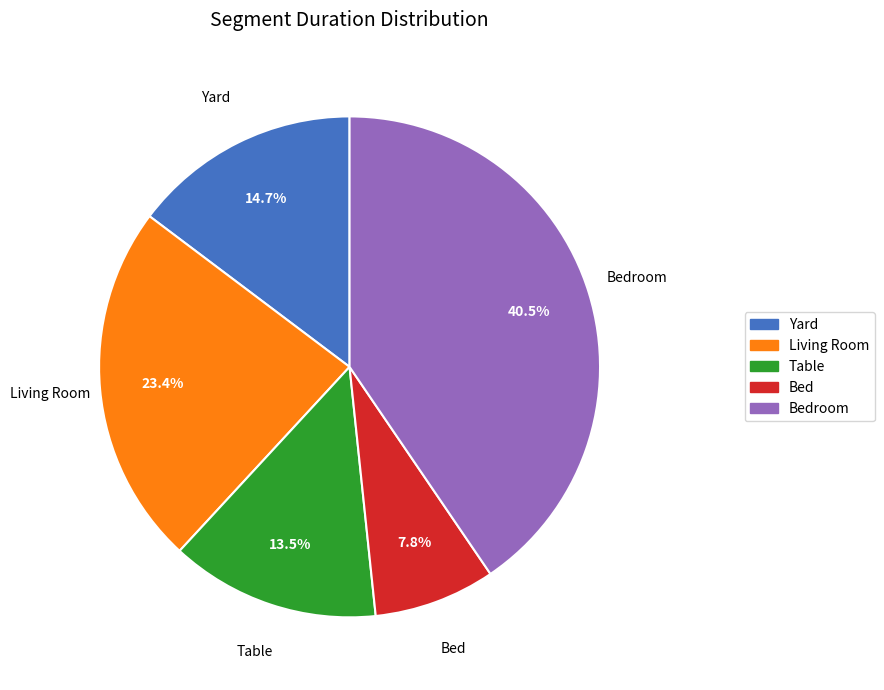

Does any single category account for the majority?

No